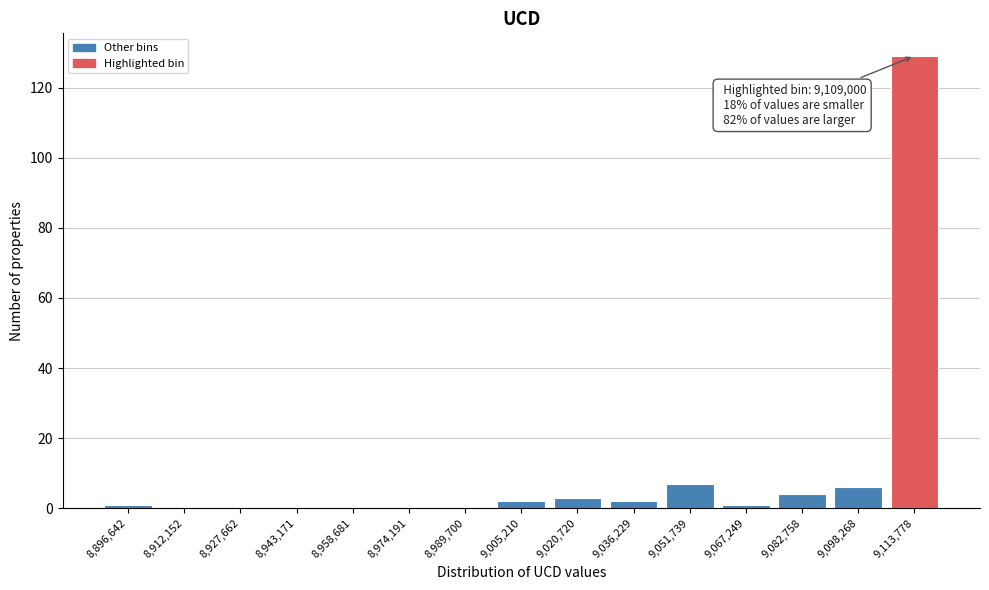

Reading left to right, transcribe all the data shown in this chart.

8,896,642=1	8,912,152=0	8,927,662=0	8,943,171=0	8,958,681=0	8,974,191=0	8,989,700=0	9,005,210=2	9,020,720=3	9,036,229=2	9,051,739=7	9,067,249=1	9,082,758=4	9,098,268=6	9,113,778=129